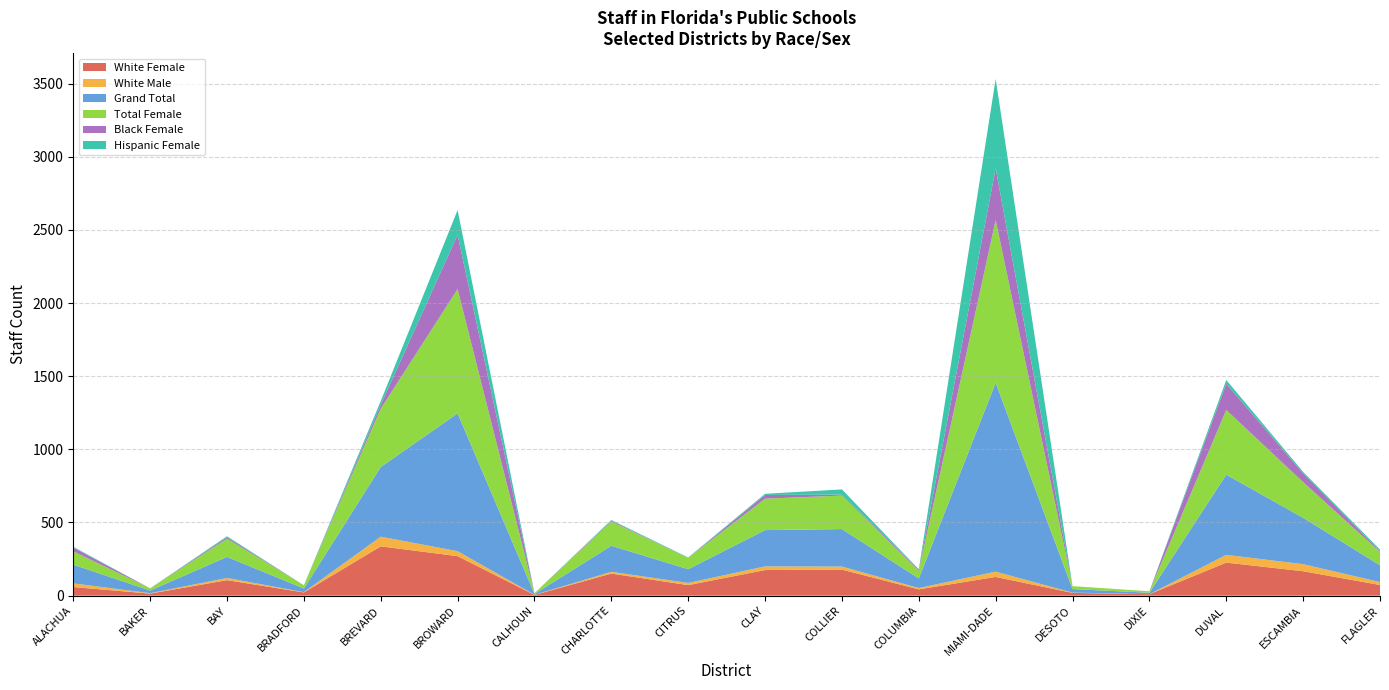

Reading left to right, what are all the values shown in this chart?

White Female: ALACHUA=59	BAKER=14	BAY=106	BRADFORD=22	BREVARD=337	BROWARD=270	CALHOUN=5	CHARLOTTE=151	CITRUS=72	CLAY=175	COLLIER=178	COLUMBIA=43	MIAMI-DADE=128	DESOTO=19	DIXIE=10	DUVAL=226	ESCAMBIA=167	FLAGLER=73
White Male: ALACHUA=25	BAKER=3	BAY=15	BRADFORD=2	BREVARD=66	BROWARD=34	CALHOUN=1	CHARLOTTE=12	CITRUS=15	CLAY=25	COLLIER=21	COLUMBIA=9	MIAMI-DADE=36	DESOTO=2	DIXIE=0	DUVAL=53	ESCAMBIA=48	FLAGLER=20
Grand Total: ALACHUA=128	BAKER=18	BAY=144	BRADFORD=25	BREVARD=476	BROWARD=942	CALHOUN=6	CHARLOTTE=178	CITRUS=94	CLAY=248	COLLIER=256	COLUMBIA=66	MIAMI-DADE=1291	DESOTO=24	DIXIE=10	DUVAL=548	ESCAMBIA=317	FLAGLER=115
Total Female: ALACHUA=91	BAKER=15	BAY=124	BRADFORD=22	BREVARD=399	BROWARD=849	CALHOUN=5	CHARLOTTE=165	CITRUS=77	CLAY=215	COLLIER=229	COLUMBIA=53	MIAMI-DADE=1112	DESOTO=20	DIXIE=10	DUVAL=442	ESCAMBIA=244	FLAGLER=91
Black Female: ALACHUA=26	BAKER=0	BAY=10	BRADFORD=0	BREVARD=26	BROWARD=371	CALHOUN=0	CHARLOTTE=6	CITRUS=0	CLAY=25	COLLIER=7	COLUMBIA=9	MIAMI-DADE=353	DESOTO=0	DIXIE=0	DUVAL=179	ESCAMBIA=60	FLAGLER=6
Hispanic Female: ALACHUA=5	BAKER=0	BAY=7	BRADFORD=0	BREVARD=26	BROWARD=169	CALHOUN=0	CHARLOTTE=5	CITRUS=3	CLAY=8	COLLIER=35	COLUMBIA=0	MIAMI-DADE=611	DESOTO=0	DIXIE=0	DUVAL=26	ESCAMBIA=10	FLAGLER=10